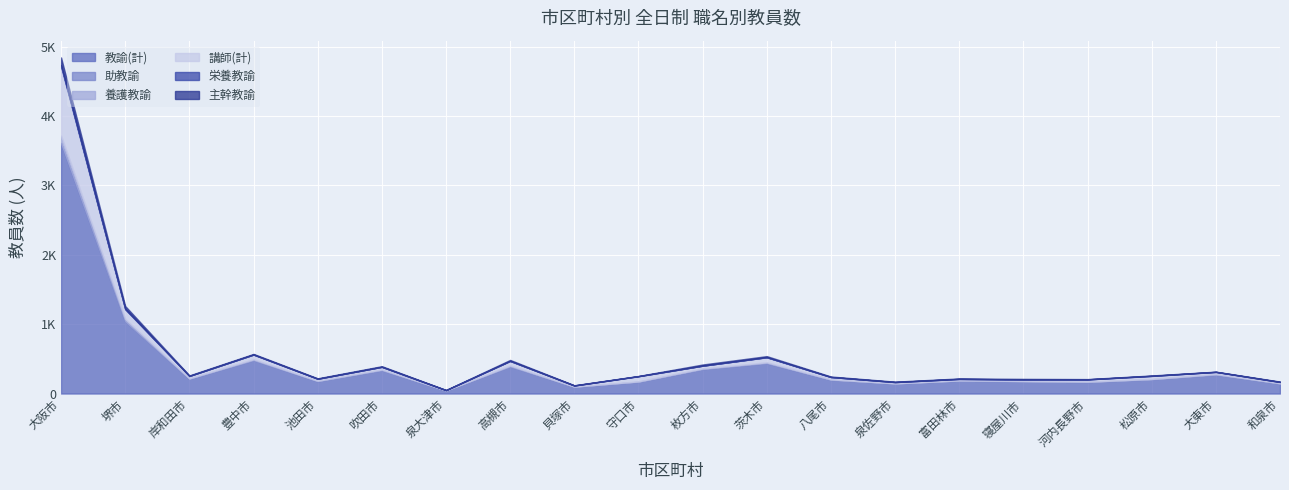

Reading left to right, list all the values displayed in this chart.

教諭(計): 大阪市=3610	堺市=1043	岸和田市=213	豊中市=482	池田市=178	吹田市=337	泉大津市=44	高槻市=391	貝塚市=97	守口市=169	枚方市=352	茨木市=438	八尾市=198	泉佐野市=144	富田林市=186	寝屋川市=174	河内長野市=166	松原市=205	大東市=273	和泉市=144
助教諭: 大阪市=2	堺市=0	岸和田市=0	豊中市=0	池田市=0	吹田市=0	泉大津市=0	高槻市=0	貝塚市=0	守口市=0	枚方市=0	茨木市=1	八尾市=0	泉佐野市=0	富田林市=0	寝屋川市=0	河内長野市=0	松原市=0	大東市=0	和泉市=0
養護教諭: 大阪市=106	堺市=32	岸和田市=6	豊中市=12	池田市=6	吹田市=10	泉大津市=1	高槻市=13	貝塚市=3	守口市=6	枚方市=9	茨木市=11	八尾市=6	泉佐野市=3	富田林市=3	寝屋川市=7	河内長野市=5	松原市=5	大東市=8	和泉市=5
講師(計): 大阪市=995	堺市=139	岸和田市=34	豊中市=67	池田市=28	吹田市=37	泉大津市=4	高槻市=66	貝塚市=15	守口市=74	枚方市=40	茨木市=72	八尾市=33	泉佐野市=18	富田林市=21	寝屋川市=21	河内長野市=32	松原市=43	大東市=30	和泉市=17
栄養教諭: 大阪市=21	堺市=8	岸和田市=0	豊中市=1	池田市=1	吹田市=1	泉大津市=0	高槻市=0	貝塚市=1	守口市=1	枚方市=0	茨木市=2	八尾市=1	泉佐野市=0	富田林市=1	寝屋川市=1	河内長野市=1	松原市=2	大東市=1	和泉市=1
主幹教諭: 大阪市=110	堺市=39	岸和田市=8	豊中市=9	池田市=6	吹田市=9	泉大津市=2	高槻市=14	貝塚市=3	守口市=3	枚方市=17	茨木市=15	八尾市=7	泉佐野市=6	富田林市=6	寝屋川市=8	河内長野市=4	松原市=5	大東市=3	和泉市=5